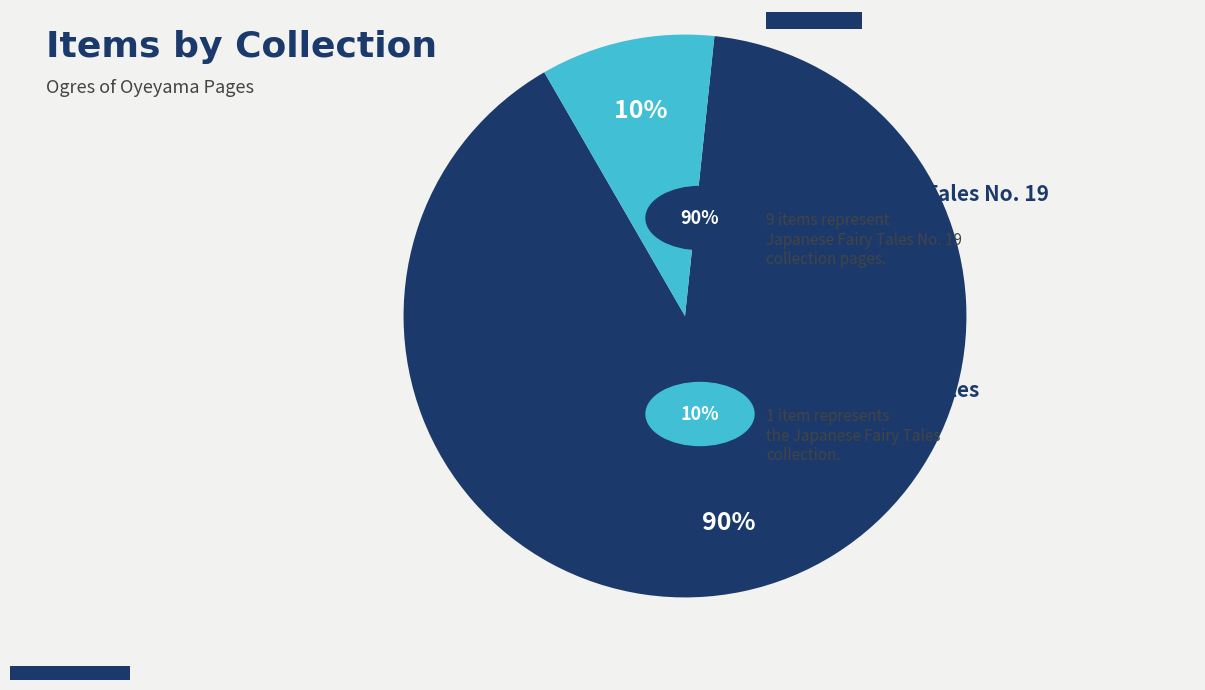

To the nearest percent, what is the difference between the largest and smallest slice percentages?

80%